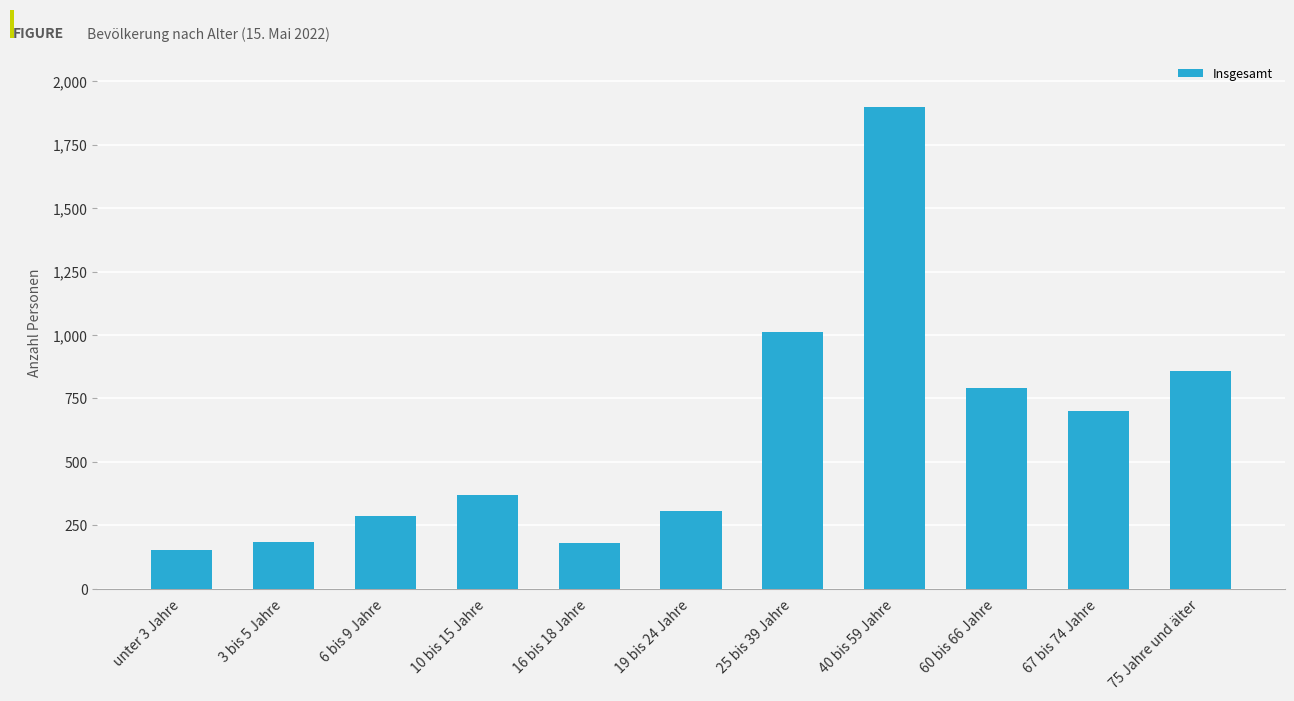

What is the value of the 8th bar from the left?

1900